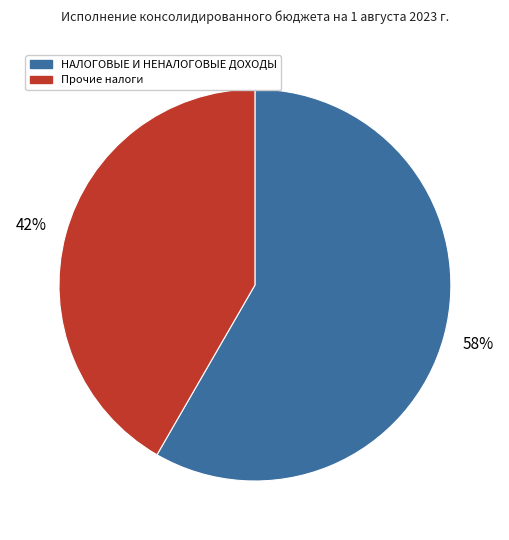

Does any single category account for the majority?

Yes